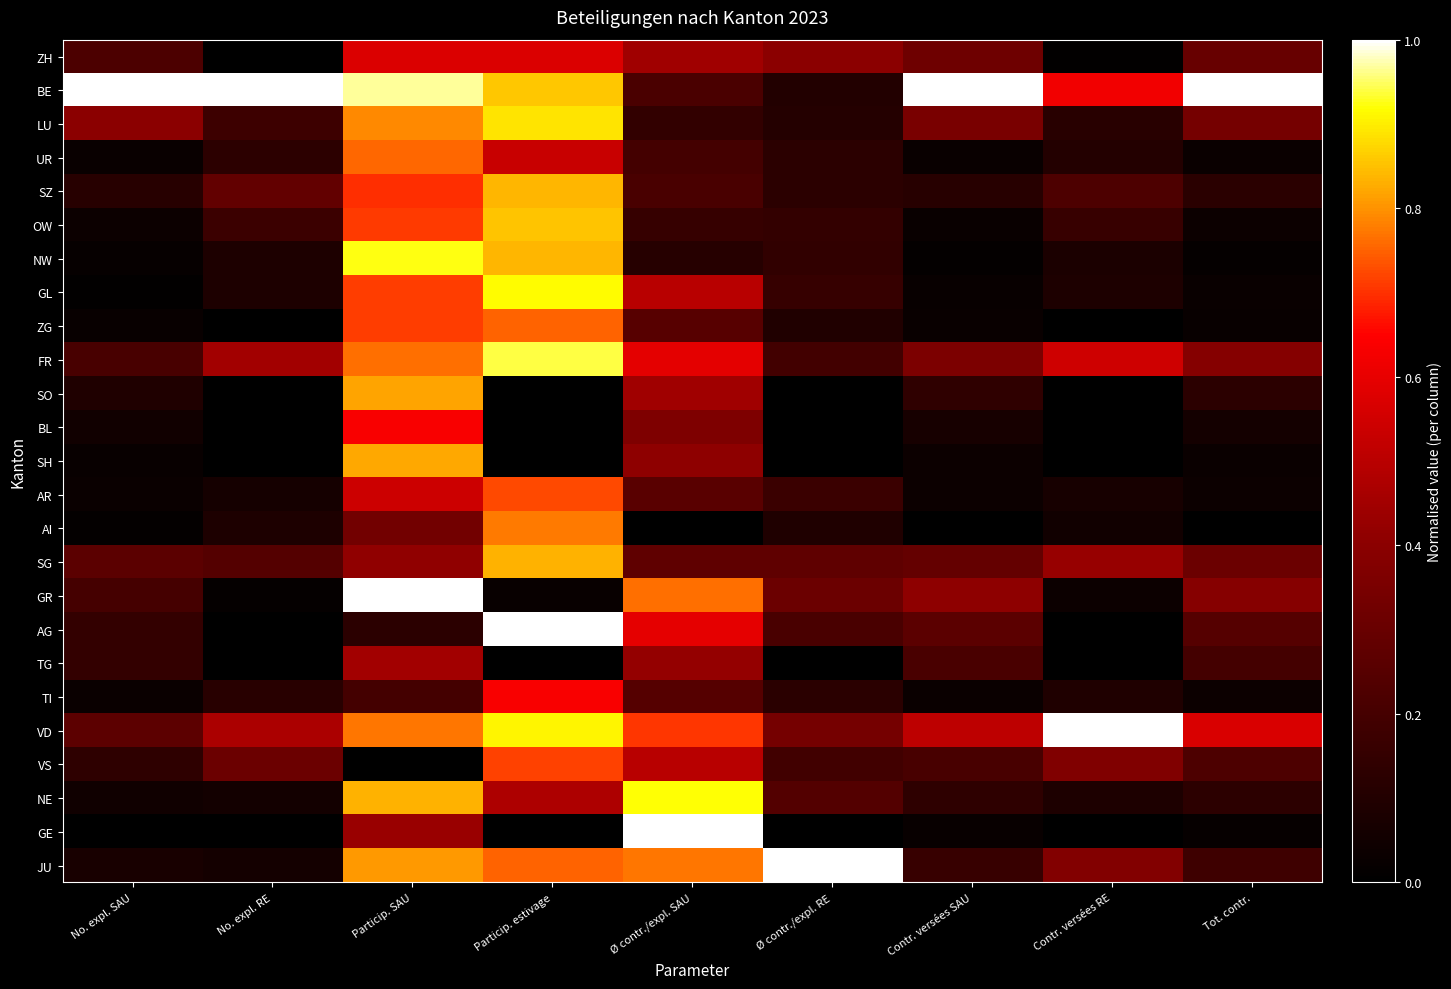

Reading right to left, extract all data points from this chart.

ZH: Tot. contr.=0.3	Contr. versées RE=0.0	Contr. versées SAU=0.3	Ø contr./expl. RE=0.4	Ø contr./expl. SAU=0.4	Particip. estivage=0.6	Particip. SAU=0.6	No. expl. RE=0.0	No. expl. SAU=0.2
BE: Tot. contr.=1.0	Contr. versées RE=0.6	Contr. versées SAU=1.0	Ø contr./expl. RE=0.1	Ø contr./expl. SAU=0.2	Particip. estivage=0.9	Particip. SAU=1.0	No. expl. RE=1.0	No. expl. SAU=1.0
LU: Tot. contr.=0.3	Contr. versées RE=0.1	Contr. versées SAU=0.3	Ø contr./expl. RE=0.1	Ø contr./expl. SAU=0.1	Particip. estivage=0.9	Particip. SAU=0.8	No. expl. RE=0.2	No. expl. SAU=0.4
UR: Tot. contr.=0.0	Contr. versées RE=0.1	Contr. versées SAU=0.0	Ø contr./expl. RE=0.1	Ø contr./expl. SAU=0.2	Particip. estivage=0.5	Particip. SAU=0.8	No. expl. RE=0.1	No. expl. SAU=0.0
SZ: Tot. contr.=0.1	Contr. versées RE=0.2	Contr. versées SAU=0.1	Ø contr./expl. RE=0.1	Ø contr./expl. SAU=0.2	Particip. estivage=0.8	Particip. SAU=0.7	No. expl. RE=0.3	No. expl. SAU=0.1
OW: Tot. contr.=0.0	Contr. versées RE=0.2	Contr. versées SAU=0.0	Ø contr./expl. RE=0.2	Ø contr./expl. SAU=0.2	Particip. estivage=0.9	Particip. SAU=0.7	No. expl. RE=0.2	No. expl. SAU=0.0
NW: Tot. contr.=0.0	Contr. versées RE=0.1	Contr. versées SAU=0.0	Ø contr./expl. RE=0.1	Ø contr./expl. SAU=0.1	Particip. estivage=0.8	Particip. SAU=0.9	No. expl. RE=0.1	No. expl. SAU=0.0
GL: Tot. contr.=0.0	Contr. versées RE=0.1	Contr. versées SAU=0.0	Ø contr./expl. RE=0.2	Ø contr./expl. SAU=0.5	Particip. estivage=0.9	Particip. SAU=0.7	No. expl. RE=0.1	No. expl. SAU=0.0
ZG: Tot. contr.=0.0	Contr. versées RE=0.0	Contr. versées SAU=0.0	Ø contr./expl. RE=0.1	Ø contr./expl. SAU=0.3	Particip. estivage=0.8	Particip. SAU=0.7	No. expl. RE=0.0	No. expl. SAU=0.0
FR: Tot. contr.=0.4	Contr. versées RE=0.5	Contr. versées SAU=0.4	Ø contr./expl. RE=0.2	Ø contr./expl. SAU=0.6	Particip. estivage=0.9	Particip. SAU=0.8	No. expl. RE=0.5	No. expl. SAU=0.2
SO: Tot. contr.=0.1	Contr. versées RE=0.0	Contr. versées SAU=0.1	Ø contr./expl. RE=0.0	Ø contr./expl. SAU=0.4	Particip. estivage=0.0	Particip. SAU=0.8	No. expl. RE=0.0	No. expl. SAU=0.1
BL: Tot. contr.=0.1	Contr. versées RE=0.0	Contr. versées SAU=0.1	Ø contr./expl. RE=0.0	Ø contr./expl. SAU=0.4	Particip. estivage=0.0	Particip. SAU=0.6	No. expl. RE=0.0	No. expl. SAU=0.1
SH: Tot. contr.=0.0	Contr. versées RE=0.0	Contr. versées SAU=0.0	Ø contr./expl. RE=0.0	Ø contr./expl. SAU=0.4	Particip. estivage=0.0	Particip. SAU=0.8	No. expl. RE=0.0	No. expl. SAU=0.0
AR: Tot. contr.=0.0	Contr. versées RE=0.1	Contr. versées SAU=0.0	Ø contr./expl. RE=0.2	Ø contr./expl. SAU=0.3	Particip. estivage=0.7	Particip. SAU=0.5	No. expl. RE=0.1	No. expl. SAU=0.0
AI: Tot. contr.=0.0	Contr. versées RE=0.1	Contr. versées SAU=0.0	Ø contr./expl. RE=0.1	Ø contr./expl. SAU=0.0	Particip. estivage=0.8	Particip. SAU=0.3	No. expl. RE=0.1	No. expl. SAU=0.0
SG: Tot. contr.=0.3	Contr. versées RE=0.4	Contr. versées SAU=0.3	Ø contr./expl. RE=0.3	Ø contr./expl. SAU=0.3	Particip. estivage=0.8	Particip. SAU=0.4	No. expl. RE=0.2	No. expl. SAU=0.3
GR: Tot. contr.=0.4	Contr. versées RE=0.0	Contr. versées SAU=0.4	Ø contr./expl. RE=0.3	Ø contr./expl. SAU=0.8	Particip. estivage=0.0	Particip. SAU=1.0	No. expl. RE=0.0	No. expl. SAU=0.2
AG: Tot. contr.=0.2	Contr. versées RE=0.0	Contr. versées SAU=0.3	Ø contr./expl. RE=0.2	Ø contr./expl. SAU=0.6	Particip. estivage=1.0	Particip. SAU=0.1	No. expl. RE=0.0	No. expl. SAU=0.2
TG: Tot. contr.=0.2	Contr. versées RE=0.0	Contr. versées SAU=0.2	Ø contr./expl. RE=0.0	Ø contr./expl. SAU=0.4	Particip. estivage=0.0	Particip. SAU=0.5	No. expl. RE=0.0	No. expl. SAU=0.2
TI: Tot. contr.=0.0	Contr. versées RE=0.1	Contr. versées SAU=0.0	Ø contr./expl. RE=0.1	Ø contr./expl. SAU=0.2	Particip. estivage=0.6	Particip. SAU=0.2	No. expl. RE=0.1	No. expl. SAU=0.0
VD: Tot. contr.=0.6	Contr. versées RE=1.0	Contr. versées SAU=0.5	Ø contr./expl. RE=0.3	Ø contr./expl. SAU=0.7	Particip. estivage=0.9	Particip. SAU=0.8	No. expl. RE=0.5	No. expl. SAU=0.3
VS: Tot. contr.=0.2	Contr. versées RE=0.4	Contr. versées SAU=0.2	Ø contr./expl. RE=0.2	Ø contr./expl. SAU=0.5	Particip. estivage=0.7	Particip. SAU=0.0	No. expl. RE=0.3	No. expl. SAU=0.1
NE: Tot. contr.=0.1	Contr. versées RE=0.1	Contr. versées SAU=0.1	Ø contr./expl. RE=0.2	Ø contr./expl. SAU=0.9	Particip. estivage=0.5	Particip. SAU=0.8	No. expl. RE=0.1	No. expl. SAU=0.1
GE: Tot. contr.=0.0	Contr. versées RE=0.0	Contr. versées SAU=0.0	Ø contr./expl. RE=0.0	Ø contr./expl. SAU=1.0	Particip. estivage=0.0	Particip. SAU=0.4	No. expl. RE=0.0	No. expl. SAU=0.0
JU: Tot. contr.=0.2	Contr. versées RE=0.4	Contr. versées SAU=0.2	Ø contr./expl. RE=1.0	Ø contr./expl. SAU=0.8	Particip. estivage=0.8	Particip. SAU=0.8	No. expl. RE=0.1	No. expl. SAU=0.1